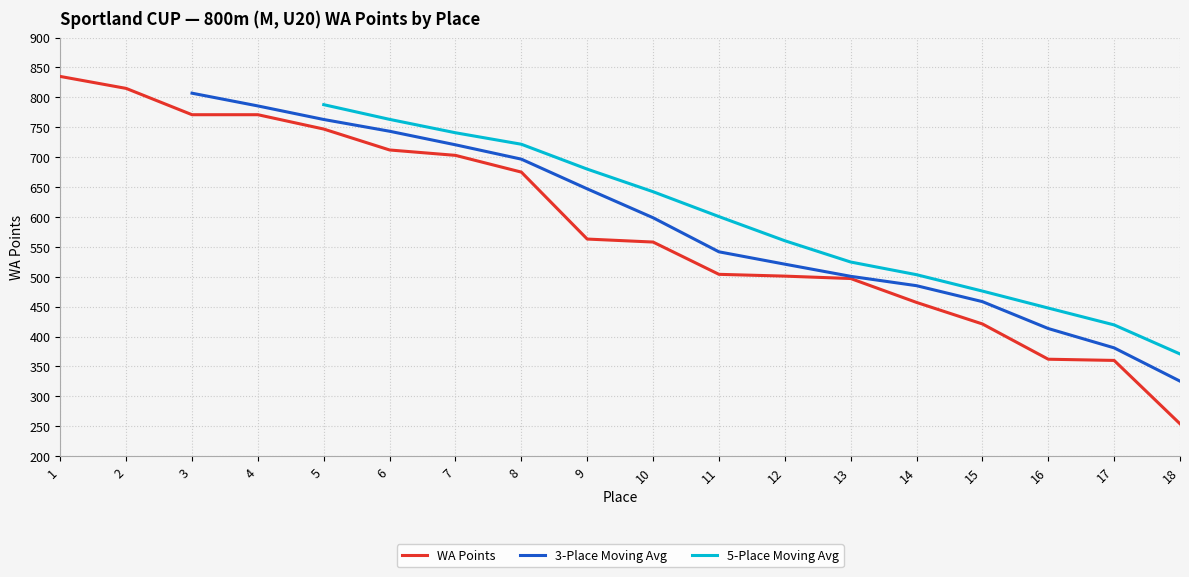

The value of WA Points at 15 is 291. True or false?

False